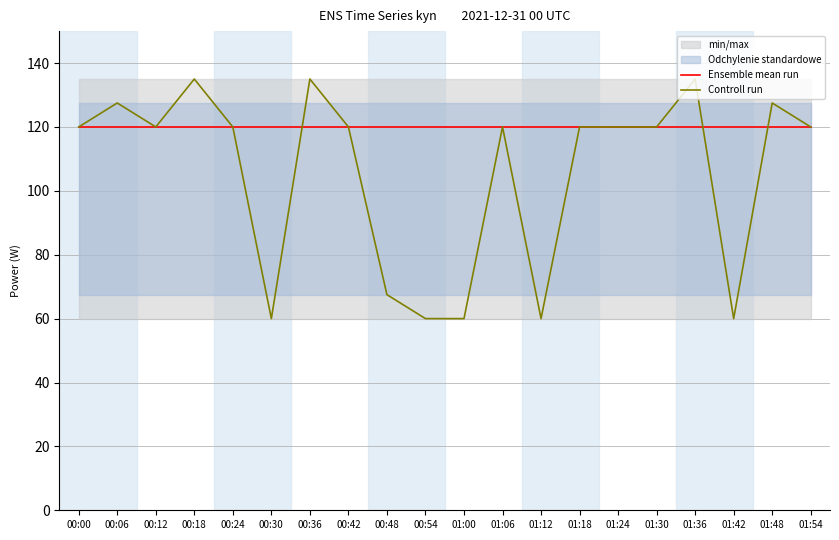

Reading right to left, what are all the values shown in this chart?

Ensemble mean run: 01:54=120.0	01:48=120.0	01:42=120.0	01:36=120.0	01:30=120.0	01:24=120.0	01:18=120.0	01:12=120.0	01:06=120.0	01:00=120.0	00:54=120.0	00:48=120.0	00:42=120.0	00:36=120.0	00:30=120.0	00:24=120.0	00:18=120.0	00:12=120.0	00:06=120.0	00:00=120.0
Controll run: 01:54=120.0	01:48=127.5	01:42=60.0	01:36=135.0	01:30=120.0	01:24=120.0	01:18=120.0	01:12=60.0	01:06=120.0	01:00=60.0	00:54=60.0	00:48=67.5	00:42=120.0	00:36=135.0	00:30=60.0	00:24=120.0	00:18=135.0	00:12=120.0	00:06=127.5	00:00=120.0